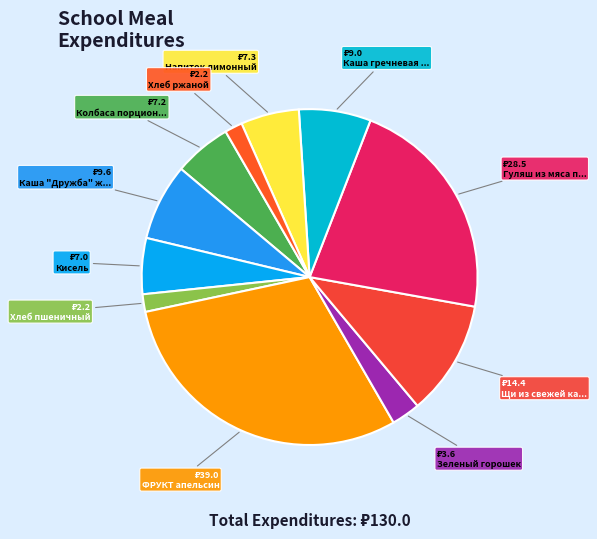

Rank the categories by value from lowest to highest.

Хлеб пшеничный, Хлеб ржаной, Зеленый горошек, Кисель, Колбаса порционная., Напиток лимонный, Каша гречневая рассыпчатая, Каша "Дружба" жидкая, Щи из свежей капусты, Гуляш из мяса птицы, ФРУКТ апельсин